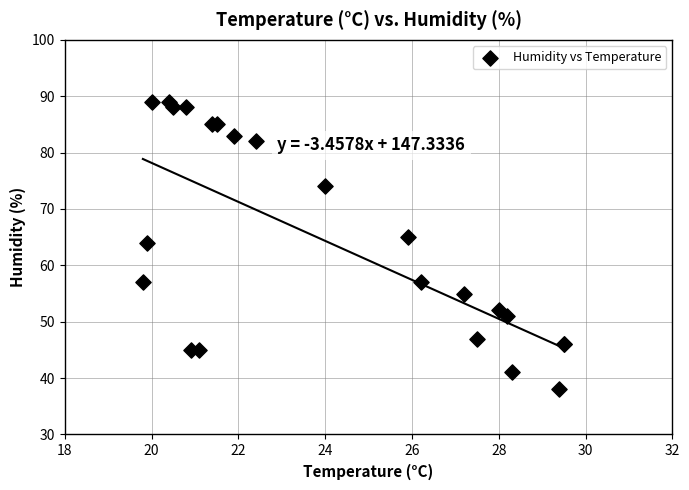

What Y value in the scatter plot is closest to 63?

64